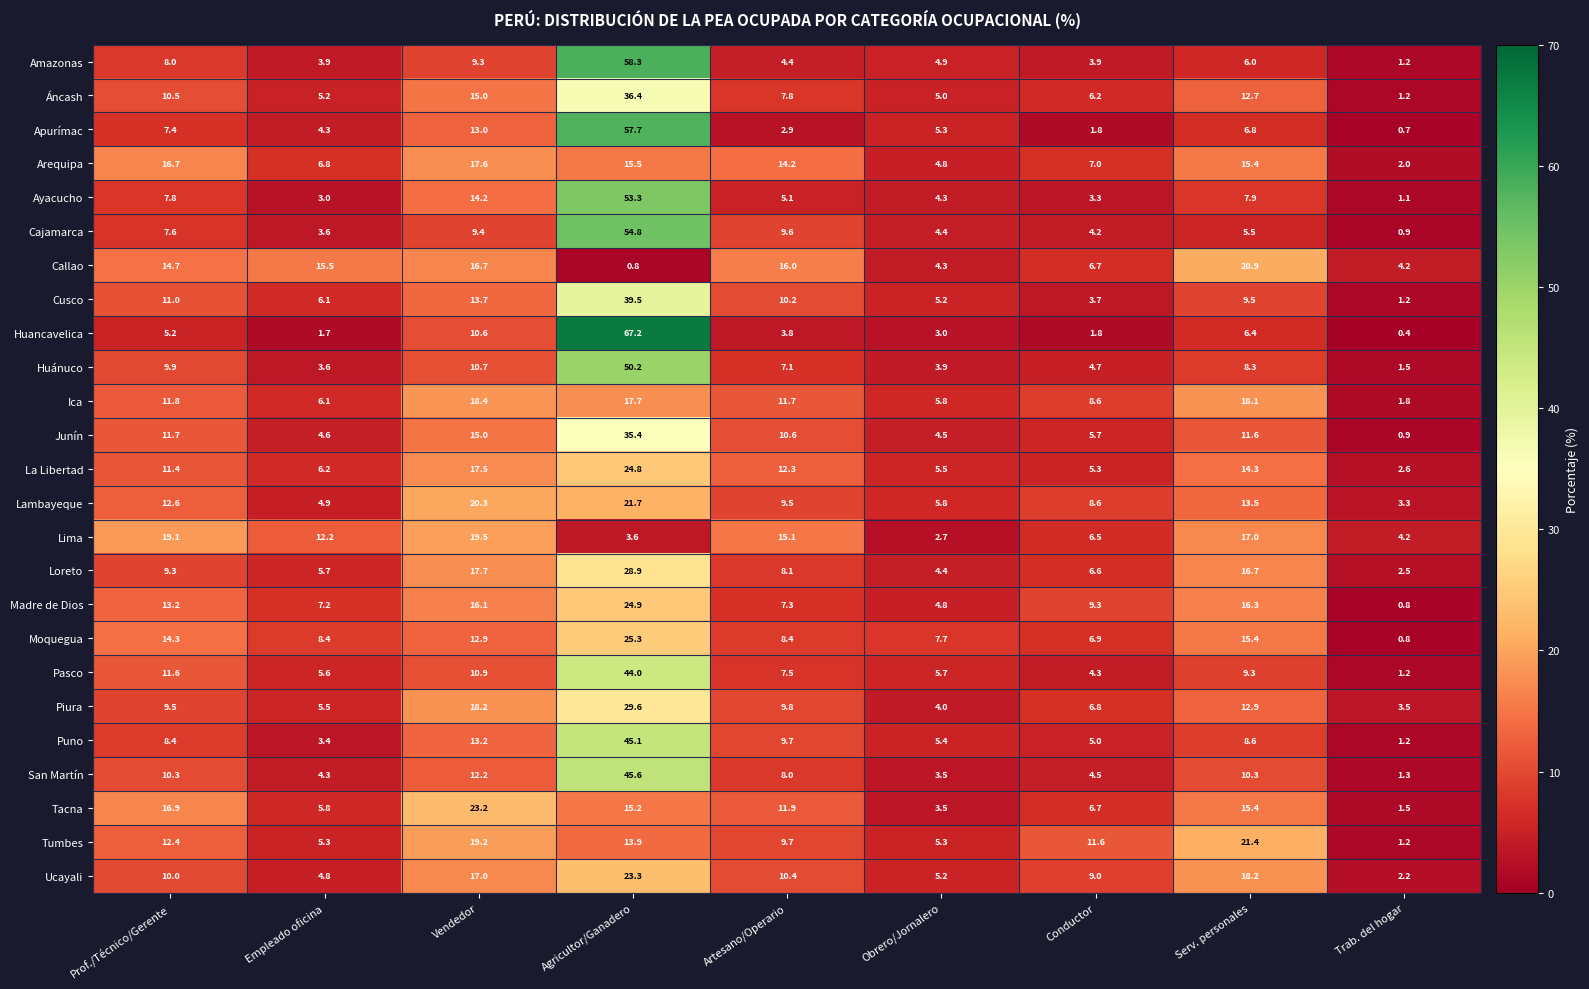

List the series in order of their peak value, lowest first.

Arequipa, Ica, Lima, Callao, Tumbes, Lambayeque, Tacna, Ucayali, La Libertad, Madre de Dios, Moquegua, Loreto, Piura, Junín, Áncash, Cusco, Pasco, Puno, San Martín, Huánuco, Ayacucho, Cajamarca, Apurímac, Amazonas, Huancavelica